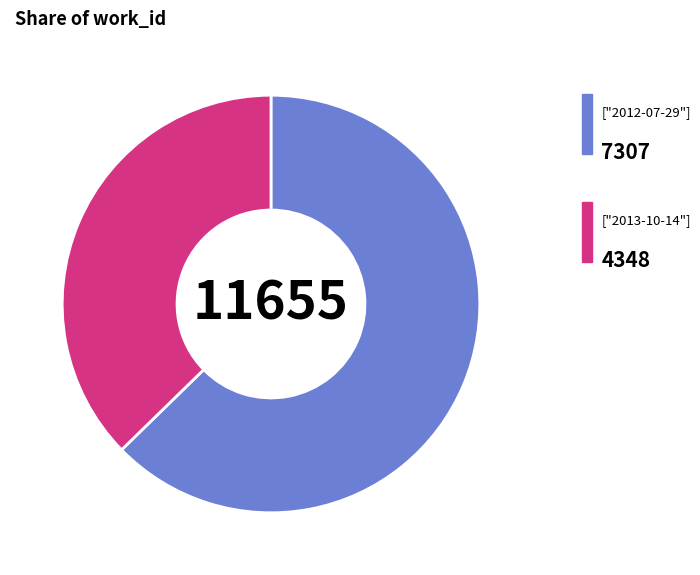

Does any single category account for the majority?

Yes